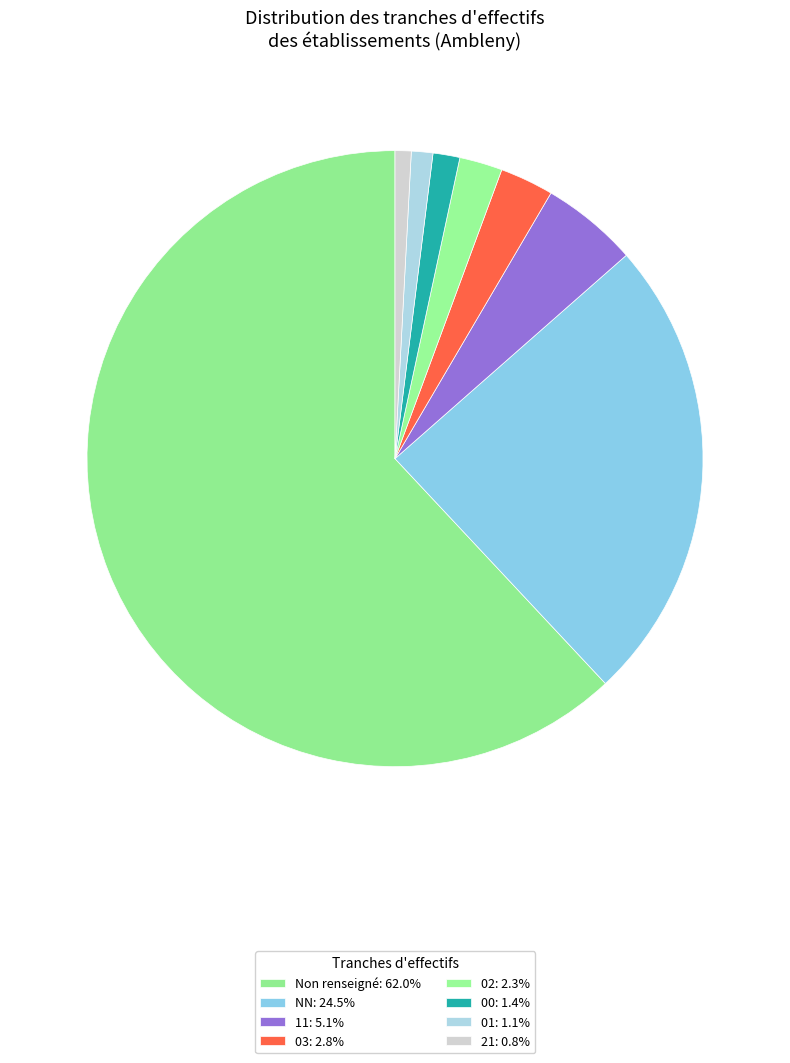

How many segments does this pie chart have?

8